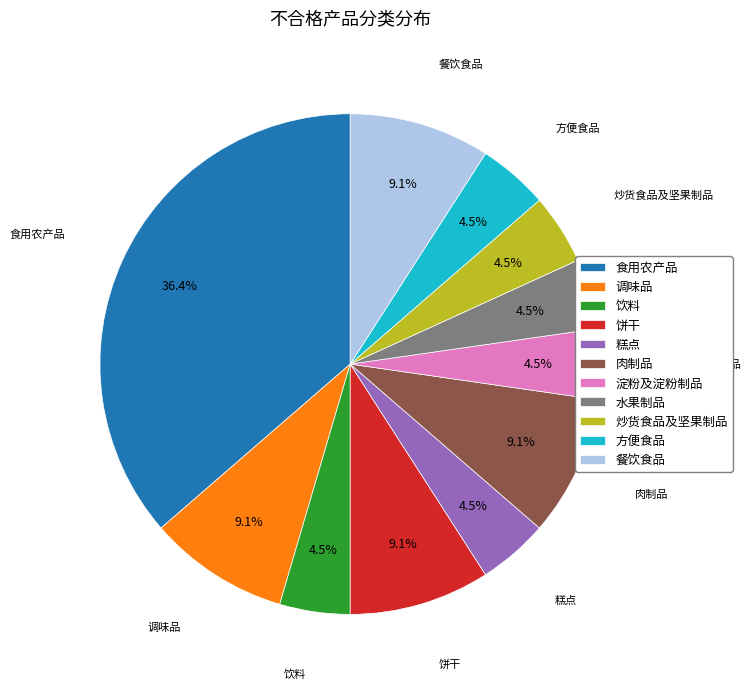

How many segments does this pie chart have?

11